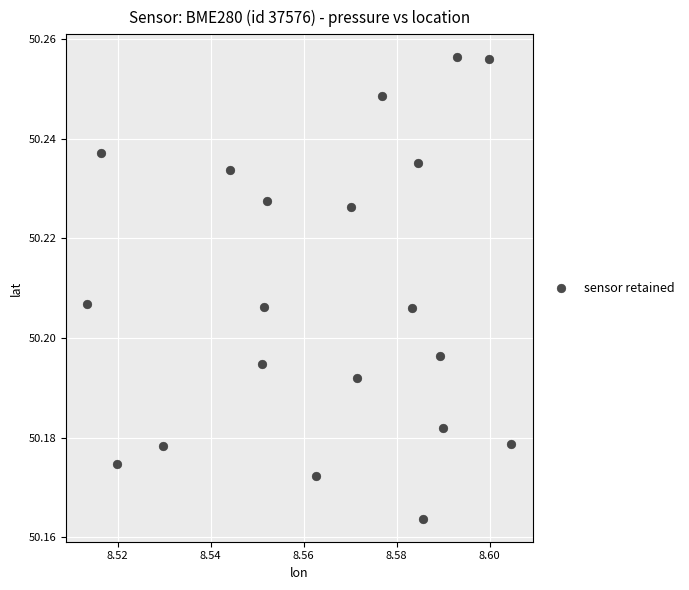

Count the number of points in this scatter plot.

20